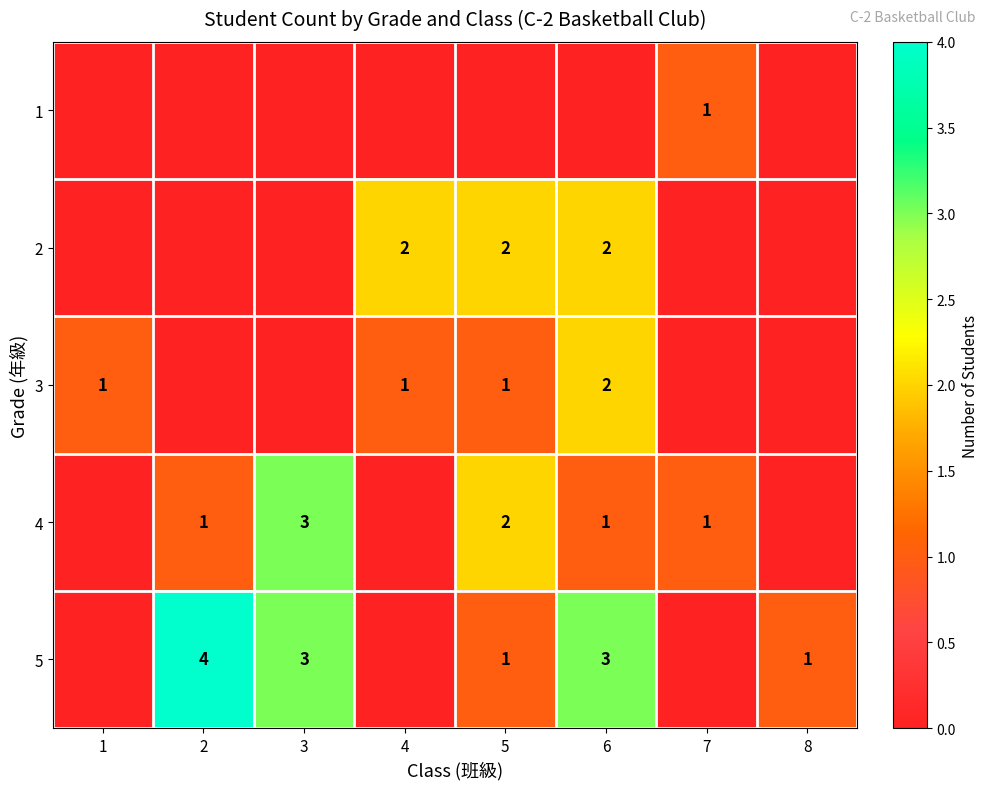

What is the difference between the highest and lowest values at 7?

1